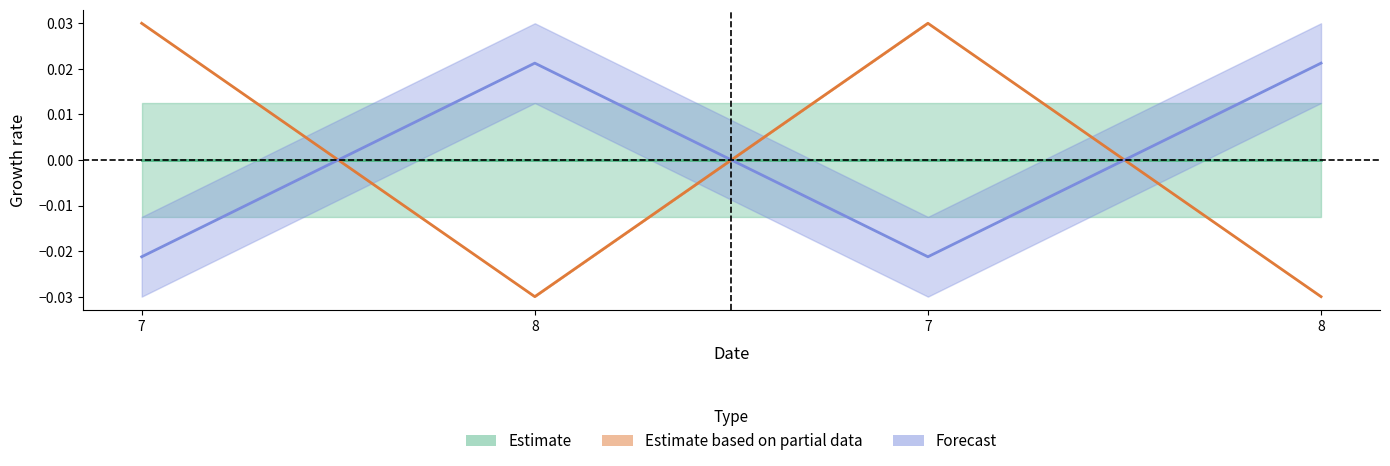

What is the label of the 4th point from the left?

8